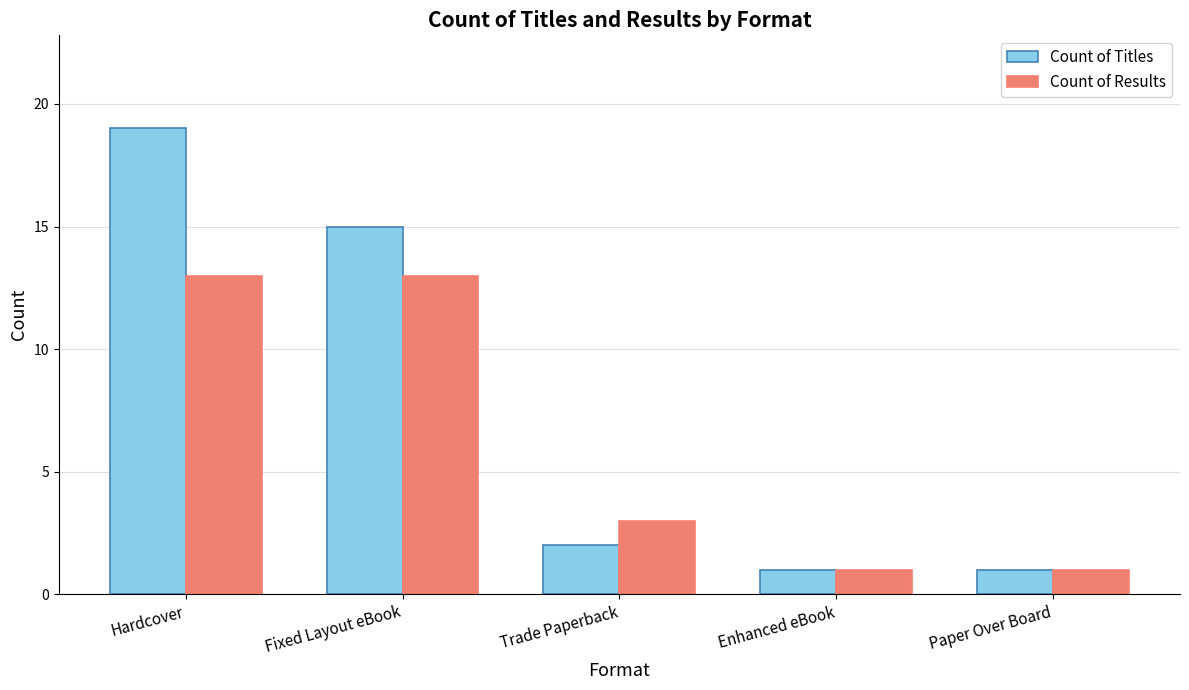

At Fixed Layout eBook, list the series in order from smallest to largest.

Count of Results, Count of Titles